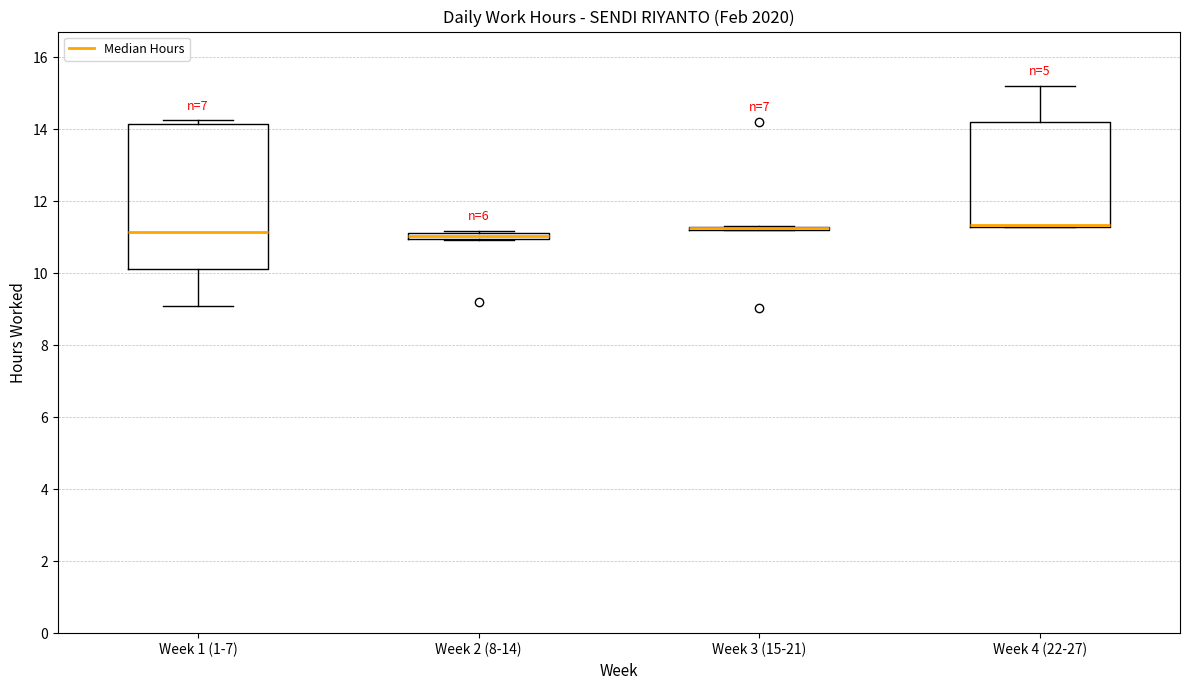

Which box is the tallest, from its lower edge to its upper edge?

Week 1 (1-7)